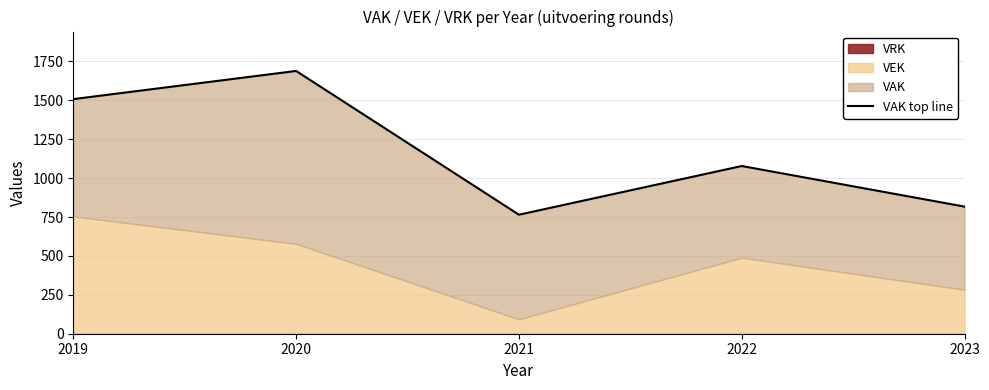

At which label does the data first exceed 1078?

2019